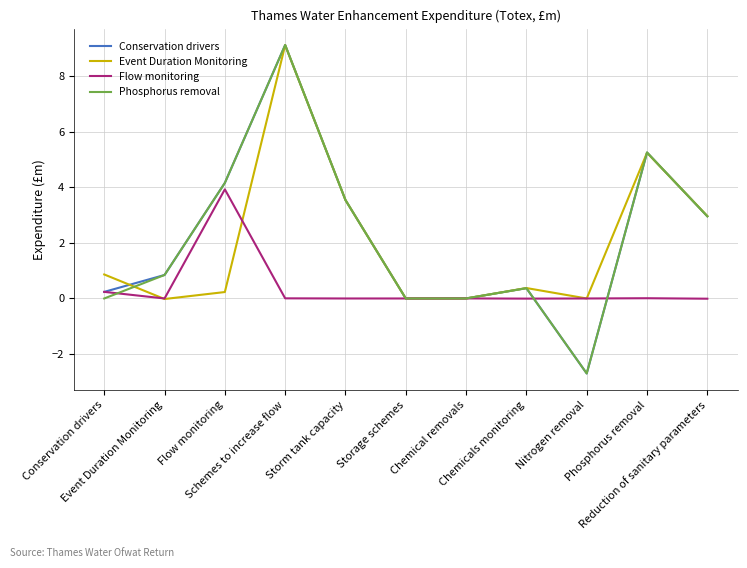

True or false: Conservation drivers has more than 2 points higher than both neighbors.

True